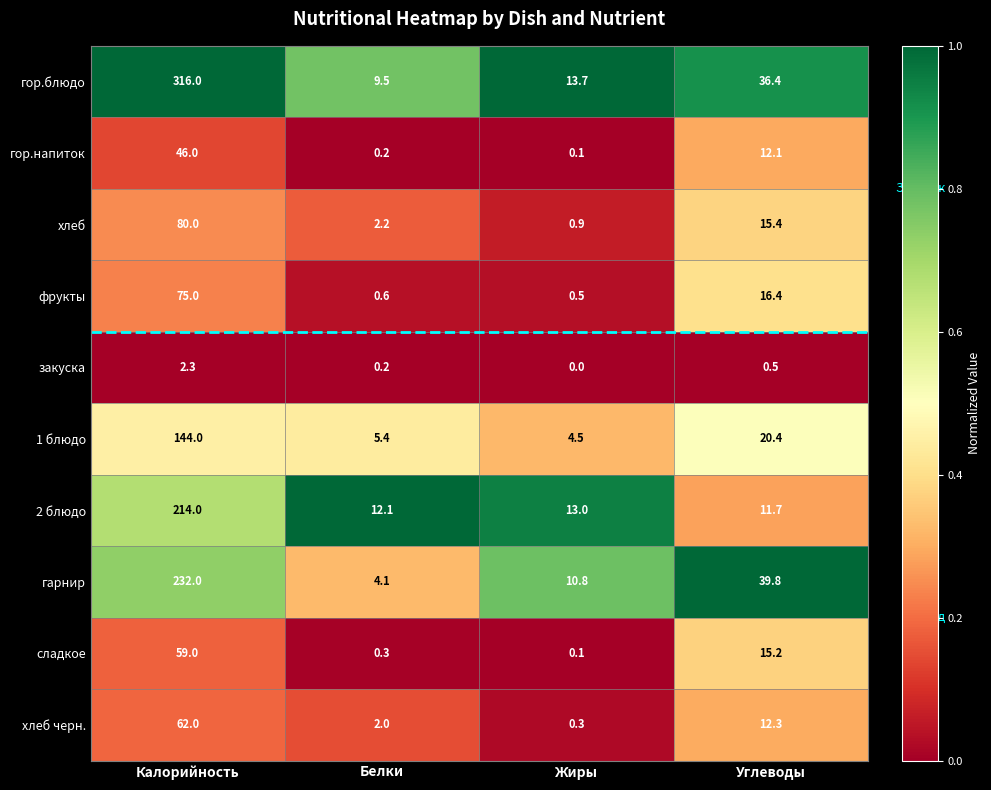

True or false: хлеб черн. has a value of 62.0 at Калорийность.

True